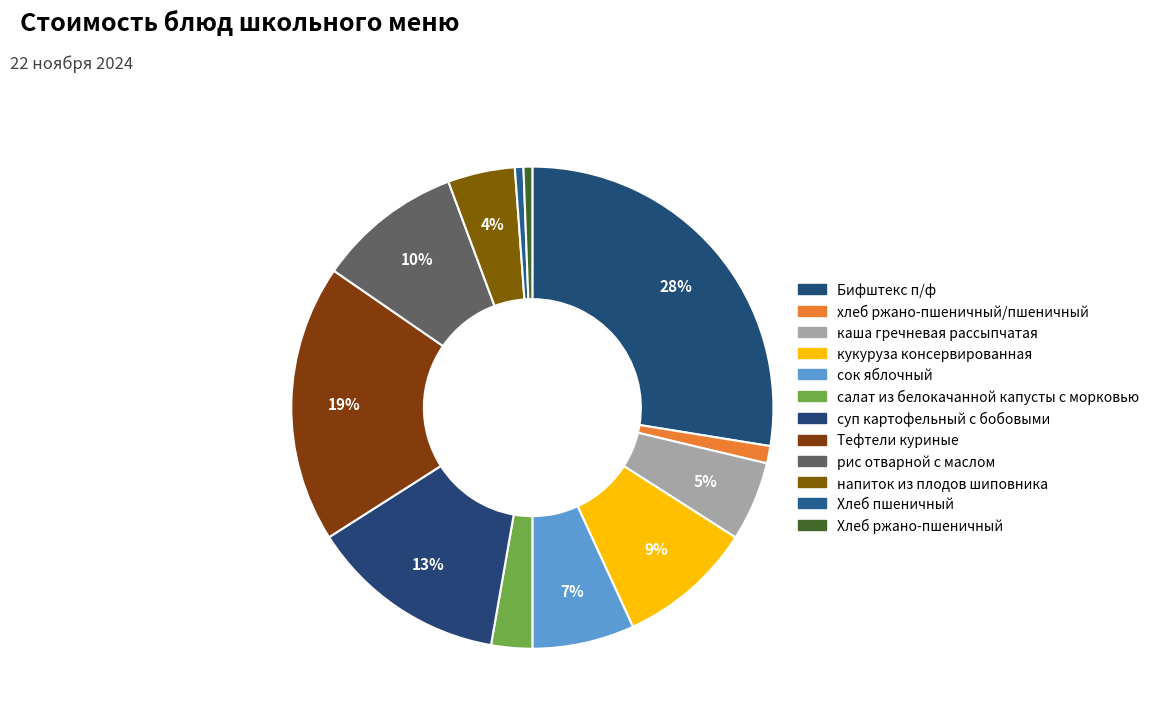

To the nearest percent, what portion does хлеб ржано-пшеничный/пшеничный represent?

1%